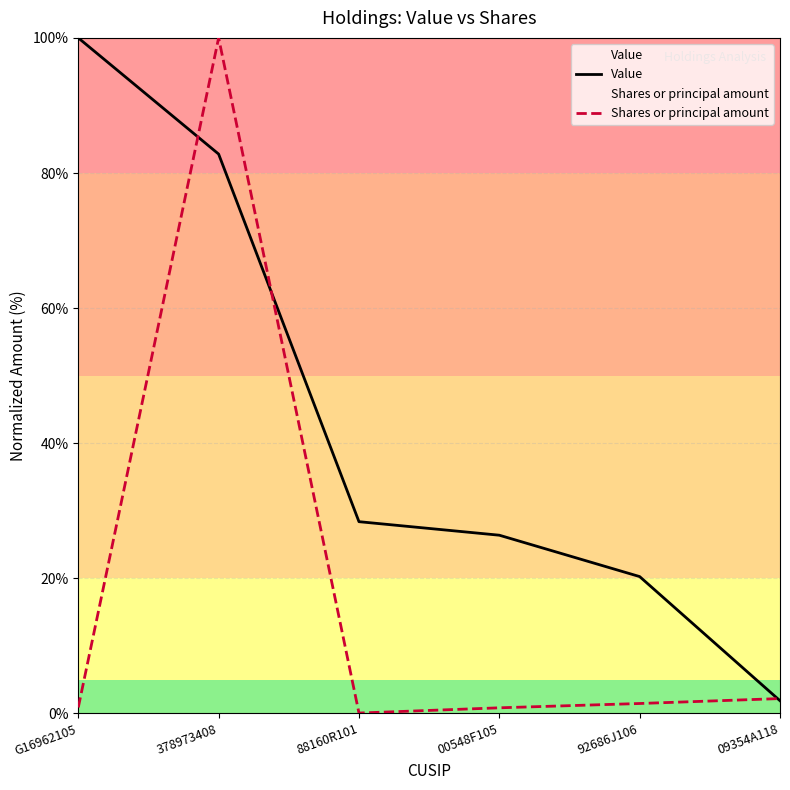

True or false: Shares or principal amount has a value of 0.1 at 88160R101.

False